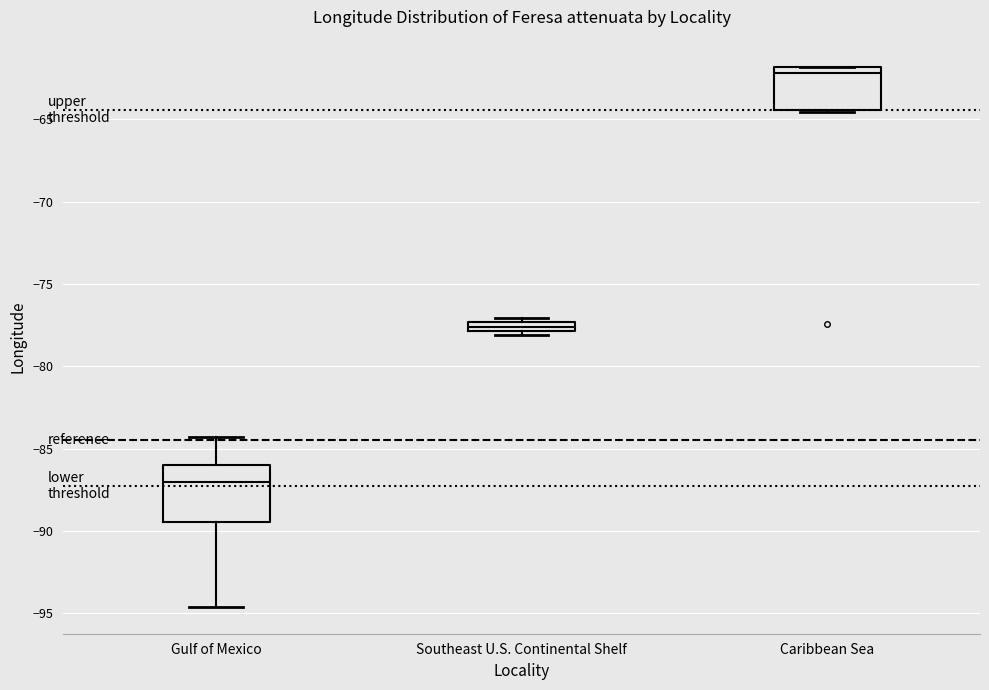

Which box has the highest median line?

Caribbean Sea